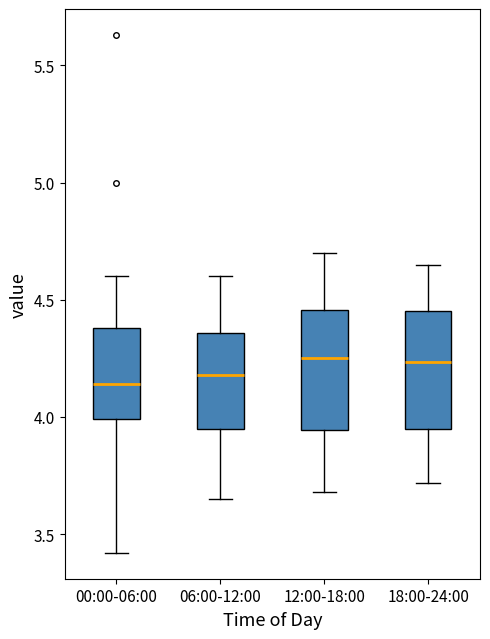

Reading left to right, read every box against the y-axis: the position of its median line, the range the box covers, and the ends of its whiskers. The values are not printed on the chart, so give them approximately, as read against the axis.

00:00-06:00: median 4.15, box 4.00 to 4.40, whiskers 3.40 to 4.60
06:00-12:00: median 4.20, box 3.95 to 4.35, whiskers 3.65 to 4.60
12:00-18:00: median 4.25, box 3.95 to 4.45, whiskers 3.70 to 4.70
18:00-24:00: median 4.25, box 3.95 to 4.45, whiskers 3.70 to 4.65